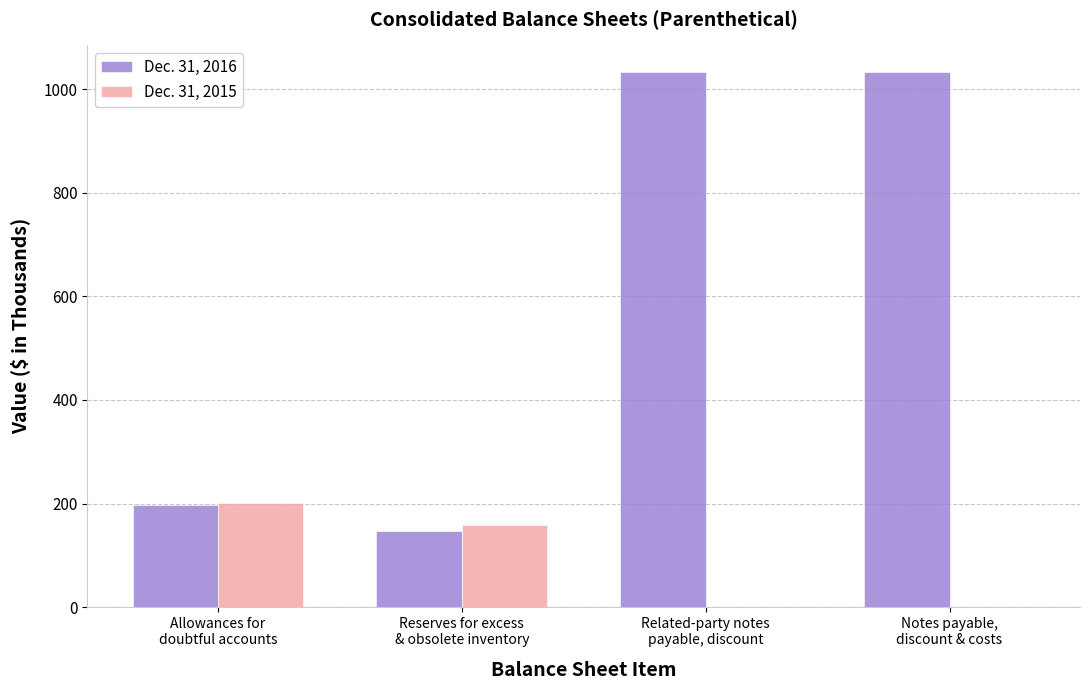

How many groups of bars are there?

4